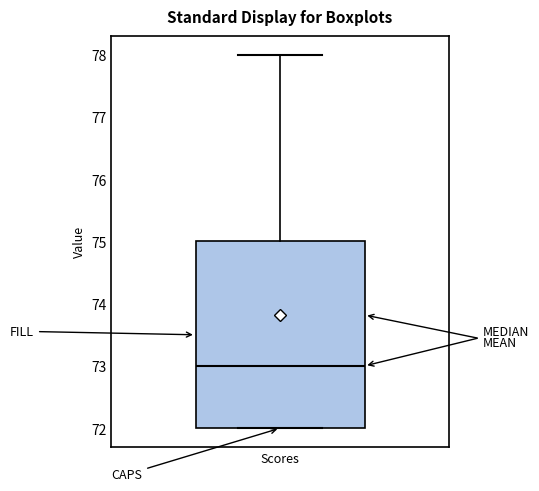

Where is the lower edge of the box for Scores on the y-axis? The values are not printed on the chart, so give them approximately, as read against the axis.

72